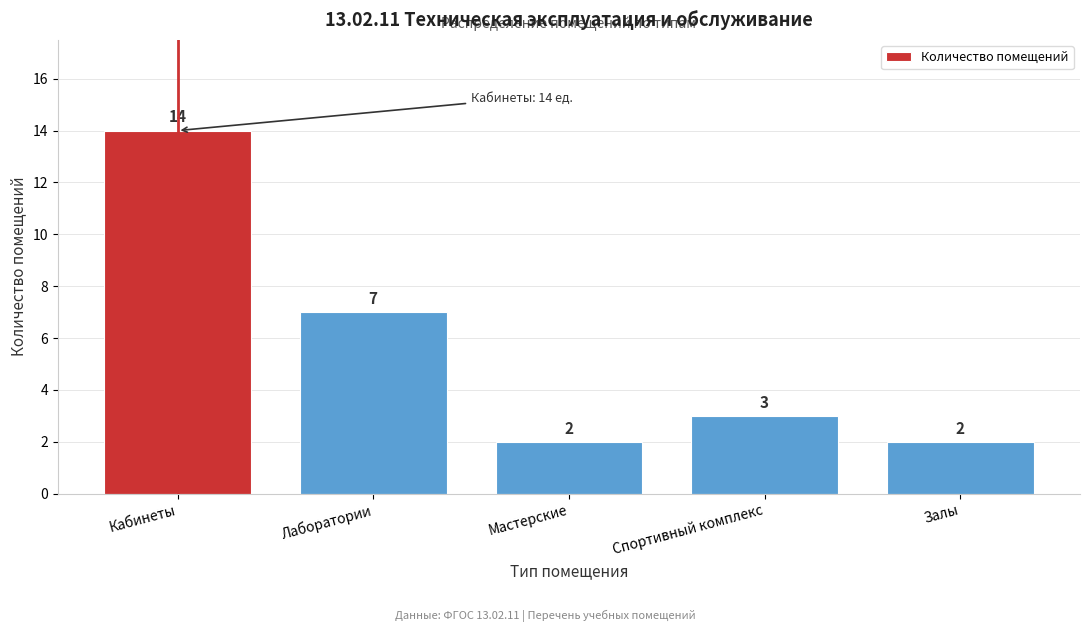

Reading right to left, list all the values displayed in this chart.

Залы=2	Спортивный комплекс=3	Мастерские=2	Лаборатории=7	Кабинеты=14